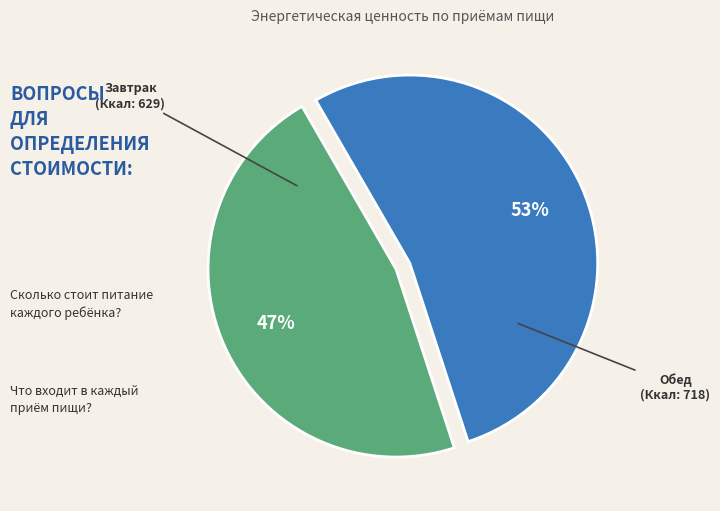

Is there a majority slice in this chart?

Yes